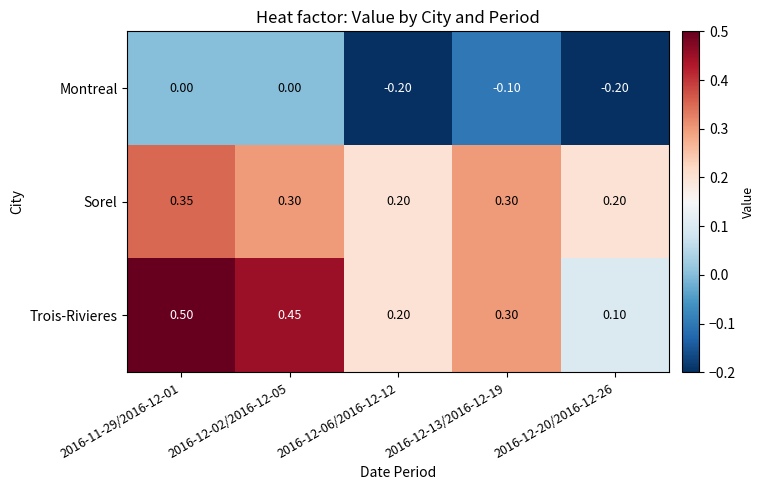

Which series has the widest spread of values?

Trois-Rivieres